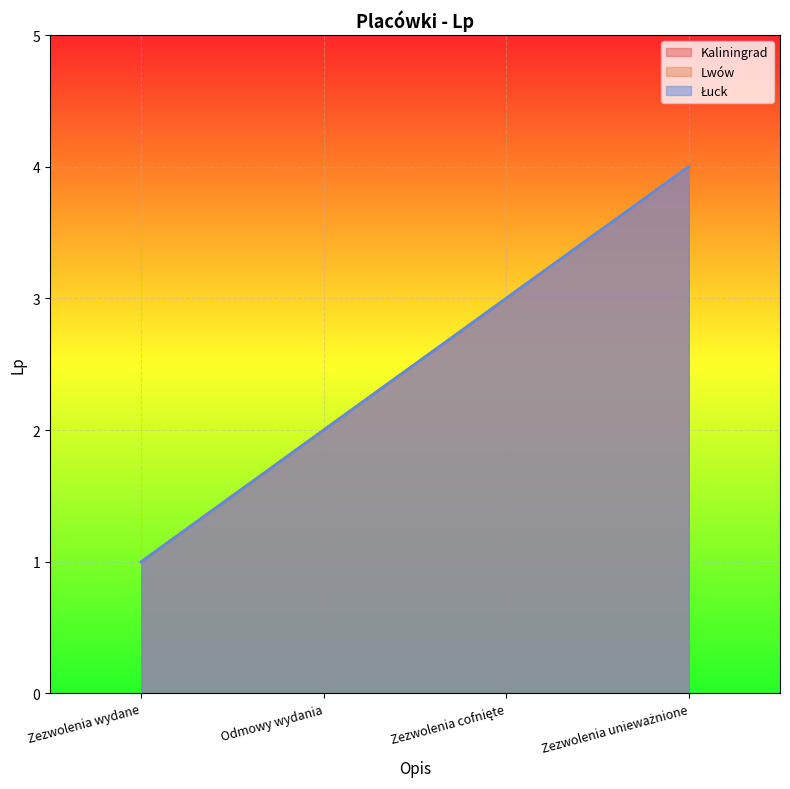

True or false: Lwów and Łuck intersect in this chart.

False